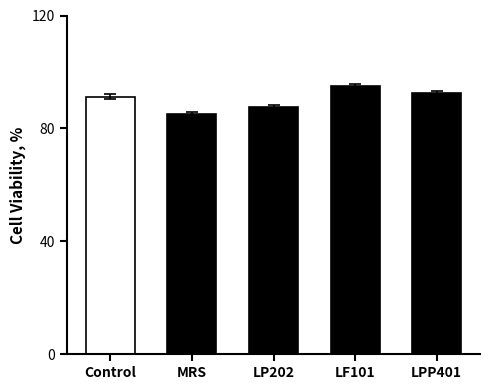

Does the chart contain stacked bars?

No